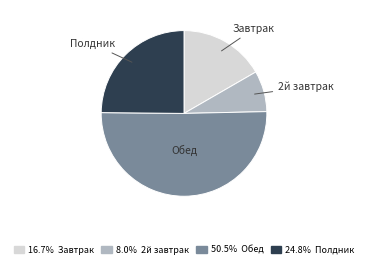

Is there any slice that represents more than half of the pie?

Yes